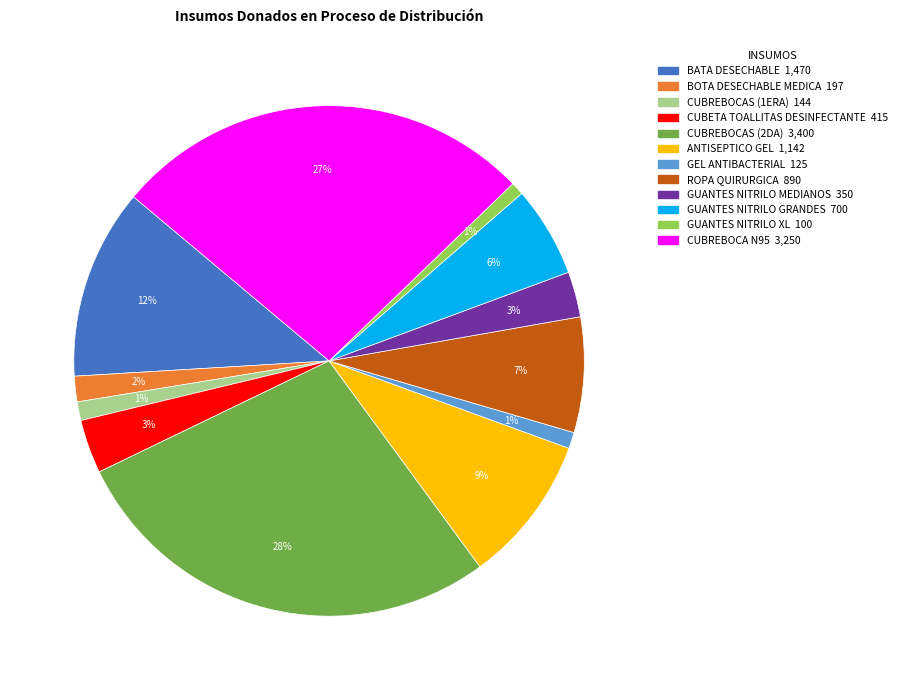

Combined, do BATA DESECHABLE and GUANTES NITRILO XL account for over 50%?

No